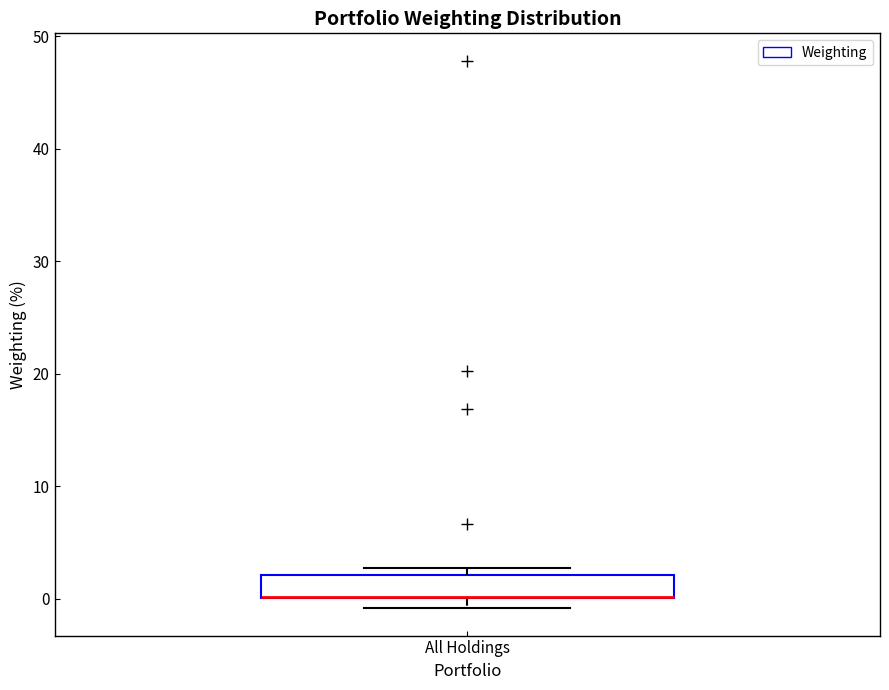

Transcribe this box plot: give where the median line is, the range the box spans, and where the two whiskers end, as read against the y-axis. The values are not printed on the chart, so give them approximately, as read against the axis.

median 0 (drawn on the box's lower edge), box 0 to 2, whiskers -1 to 3